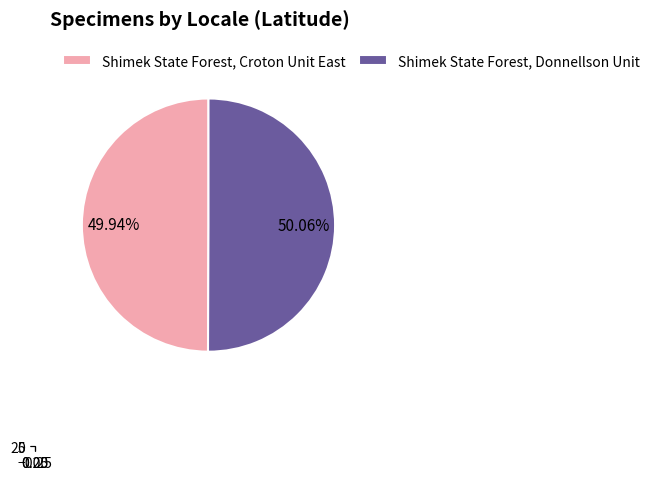

Is Shimek State Forest, Donnellson Unit the majority of the pie?

Yes